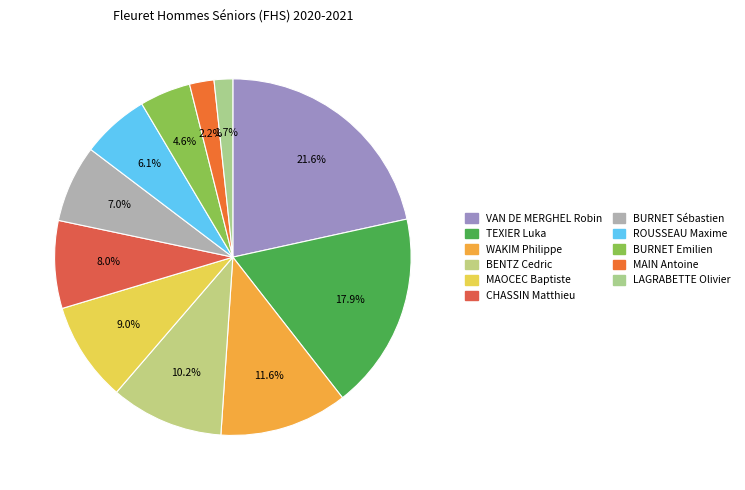

What percentage is the TEXIER Luka slice, to the nearest percent?

18%